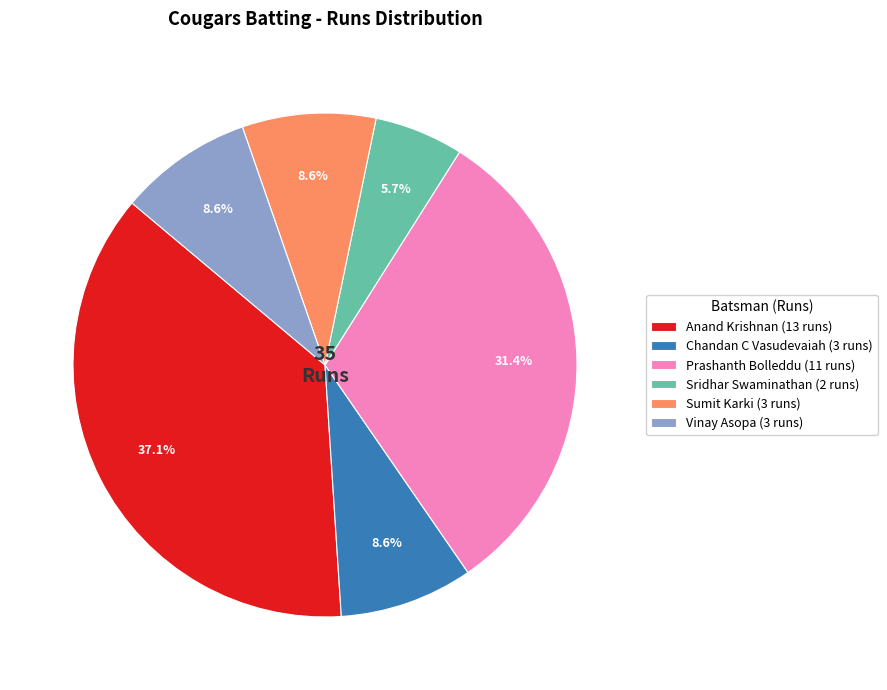

Between Sumit Karki (3 runs) and Anand Krishnan (13 runs), which is larger?

Anand Krishnan (13 runs)